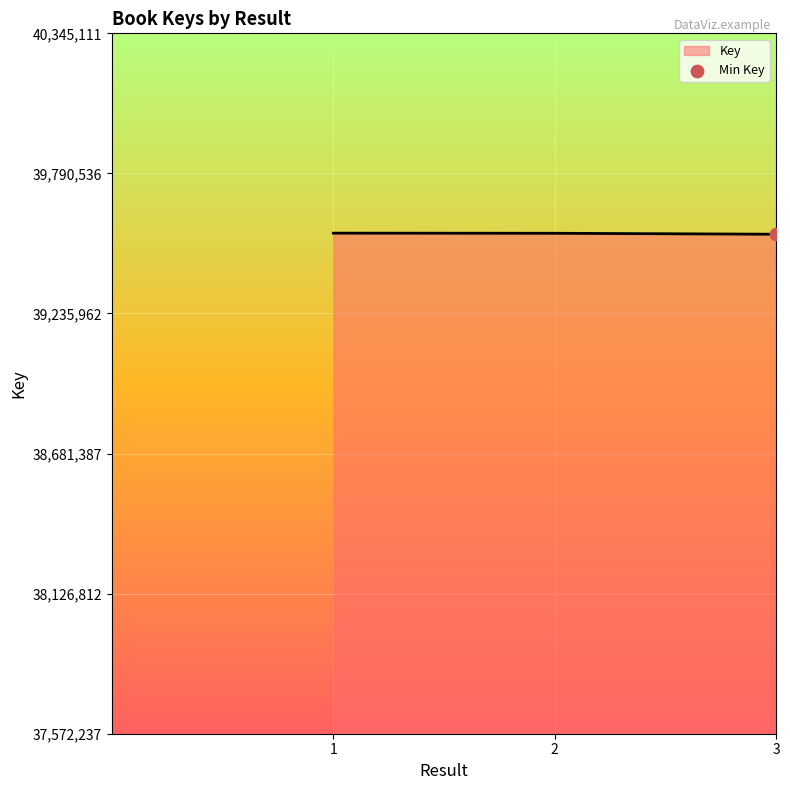

What is the change in value from 1 to 3?

-4307